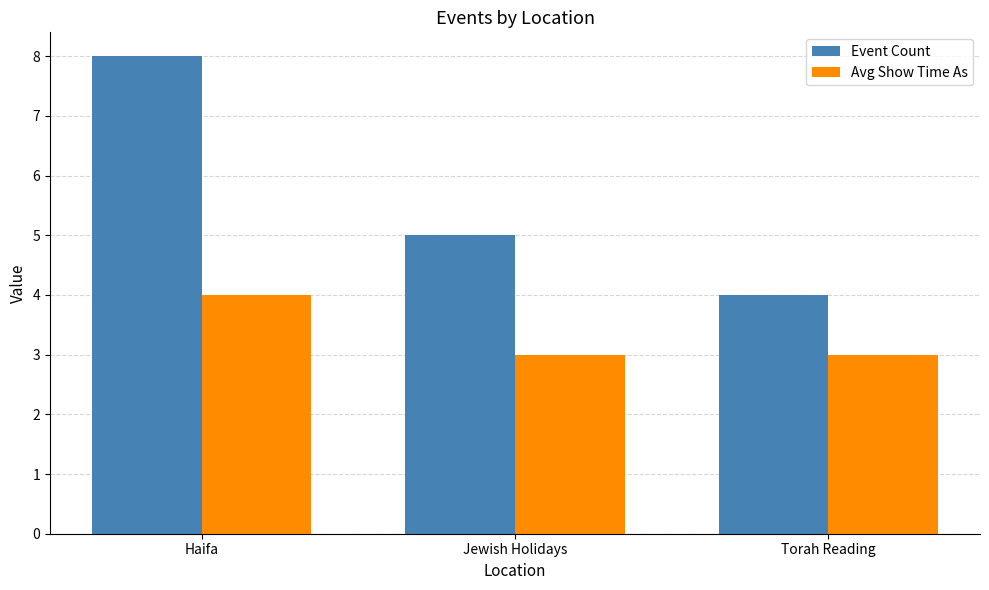

Are the bars grouped side by side (vs. stacked)?

Yes